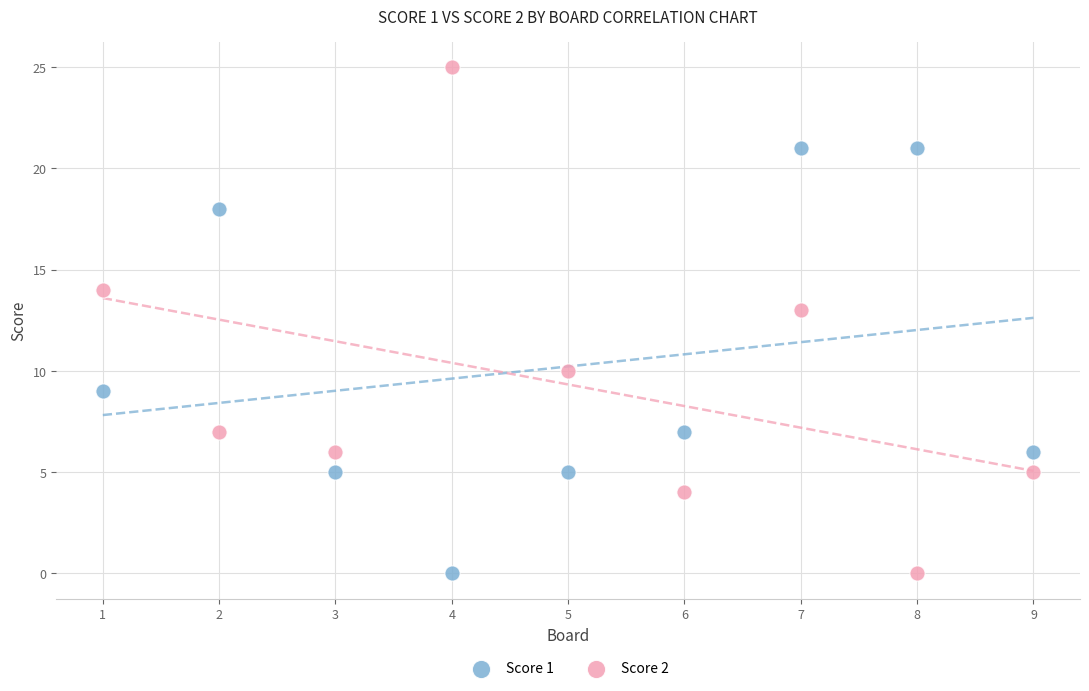

Which series has the widest spread of Y values?

Score 2